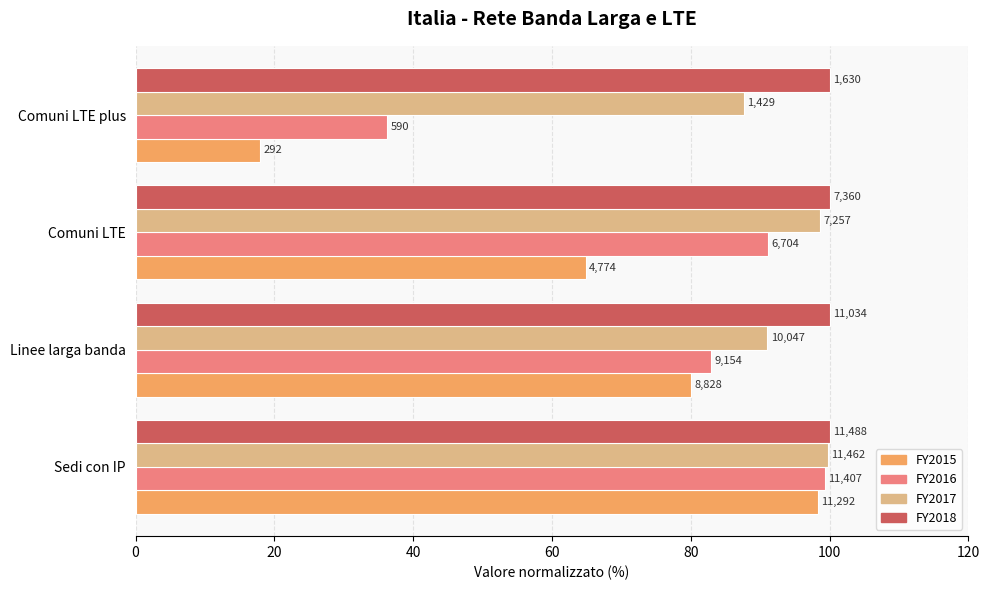

What is the minimum value for FY2015?

17.9